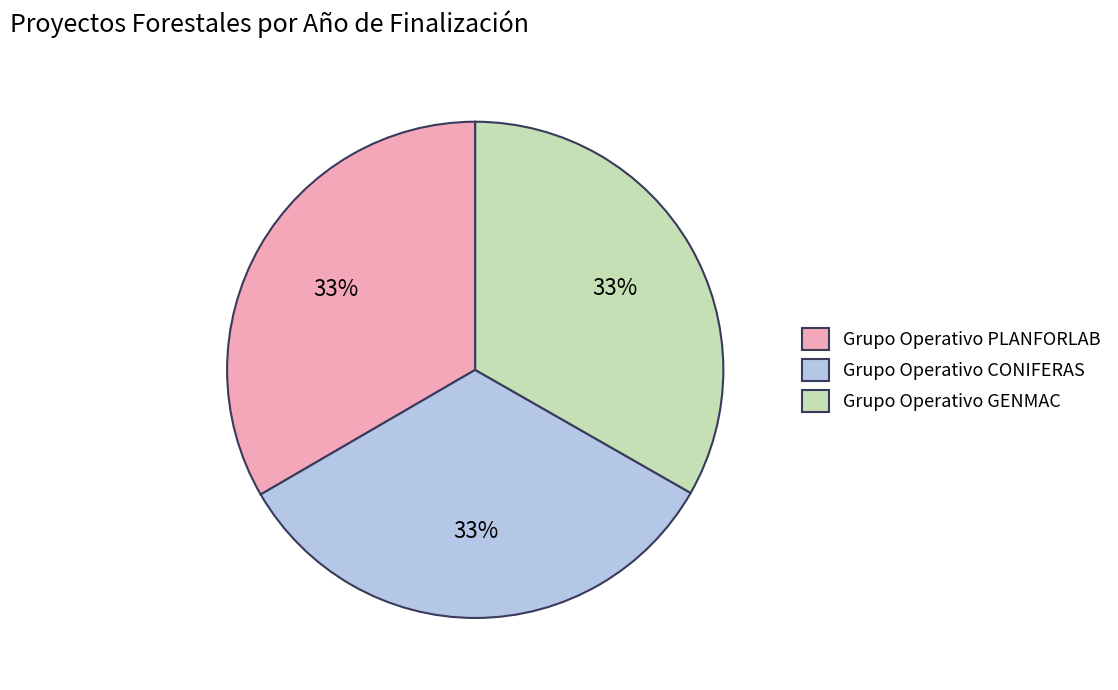

What percentage is the Grupo Operativo GENMAC slice, to the nearest percent?

33%